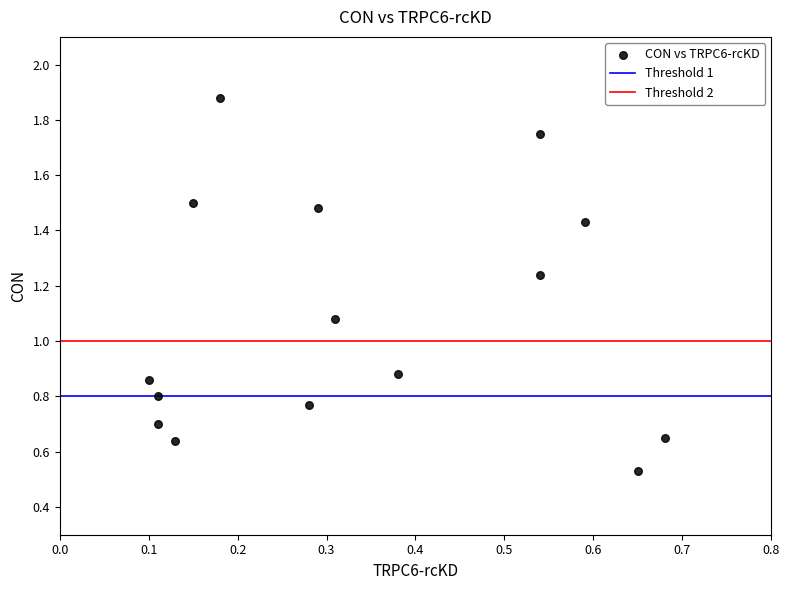

How many data points are displayed?

15